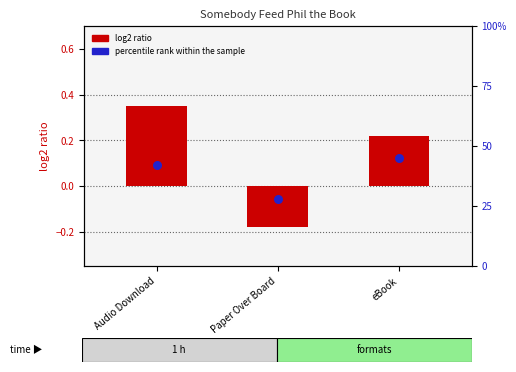

What is the total value across all series at Paper Over Board?

0.1